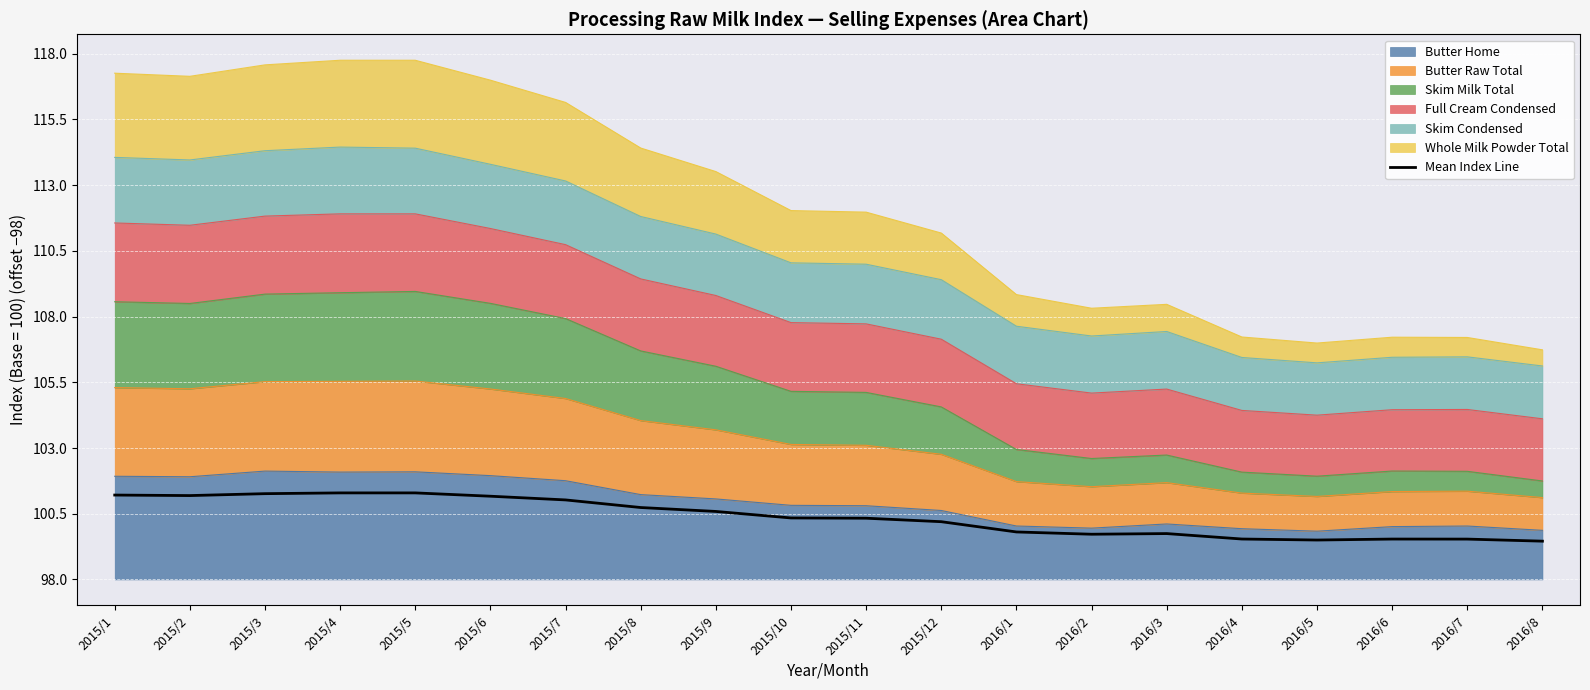

Where does the data first go above 2?

2015/1